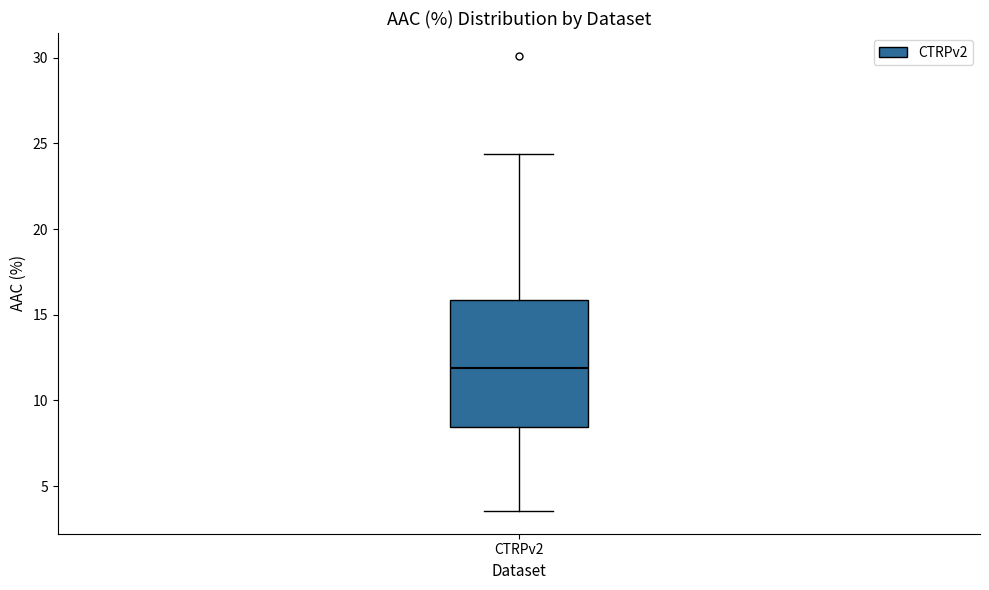

Transcribe this box plot: give where the median line is, the range the box spans, and where the two whiskers end, as read against the y-axis. The values are not printed on the chart, so give them approximately, as read against the axis.

median 12.0, box 8.5 to 16.0, whiskers 3.5 to 24.5